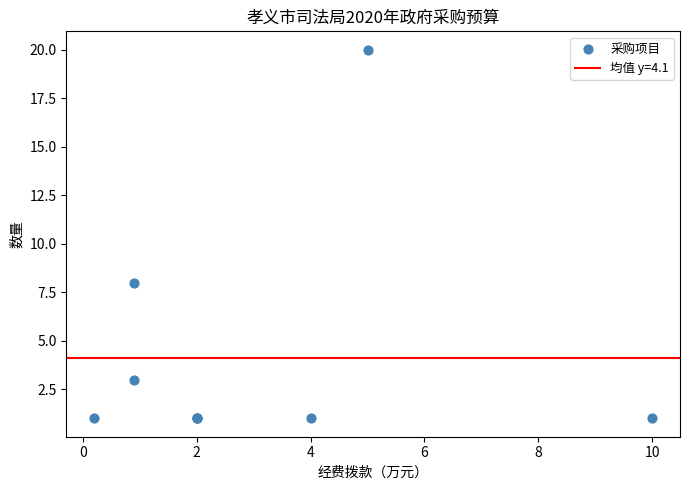

What Y value in the scatter plot is closest to 10?

8